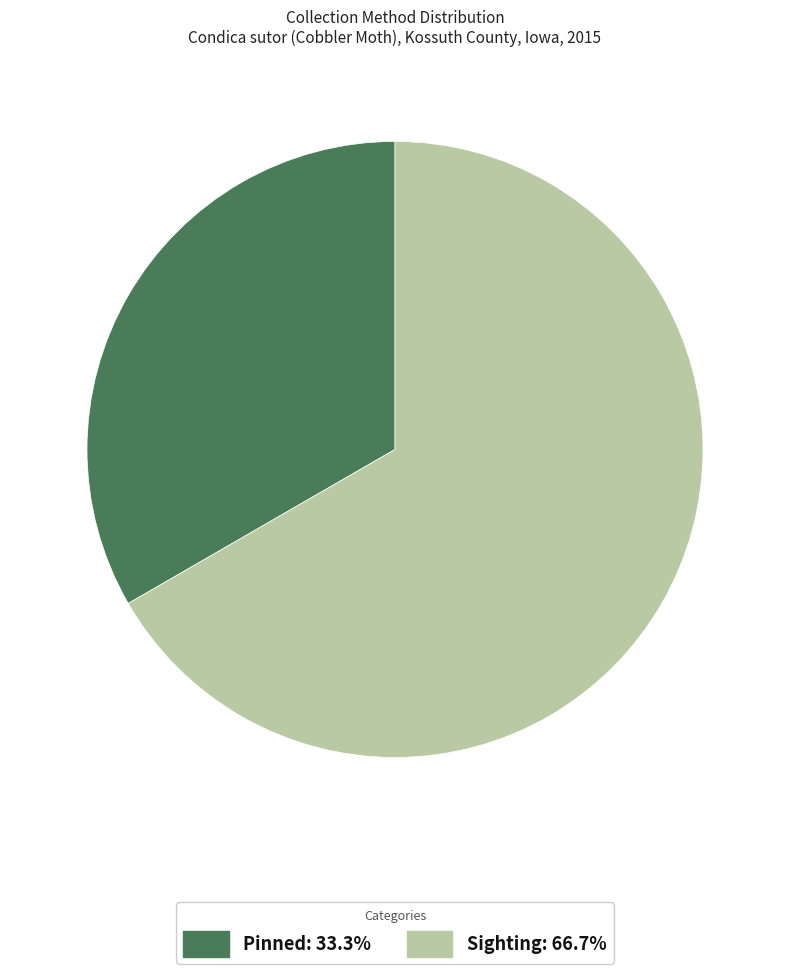

Does any single category account for the majority?

Yes